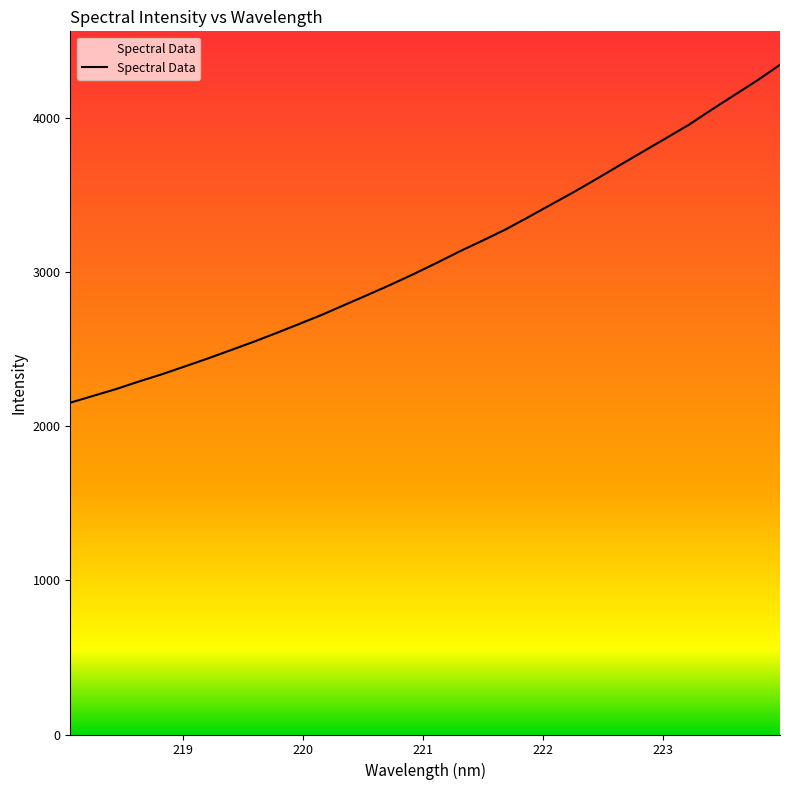

Reading left to right, extract all data points from this chart.

2154.1	2198.3	2242.6	2291.9	2338.6	2389.5	2441.0	2494.9	2549.2	2606.6	2665.6	2725.7	2790.7	2855.1	2921.0	2989.8	3062.1	3136.5	3206.3	3278.4	3358.6	3441.0	3522.7	3608.4	3696.4	3783.1	3870.0	3957.0	4055.1	4150.7	4245.5	4347.4